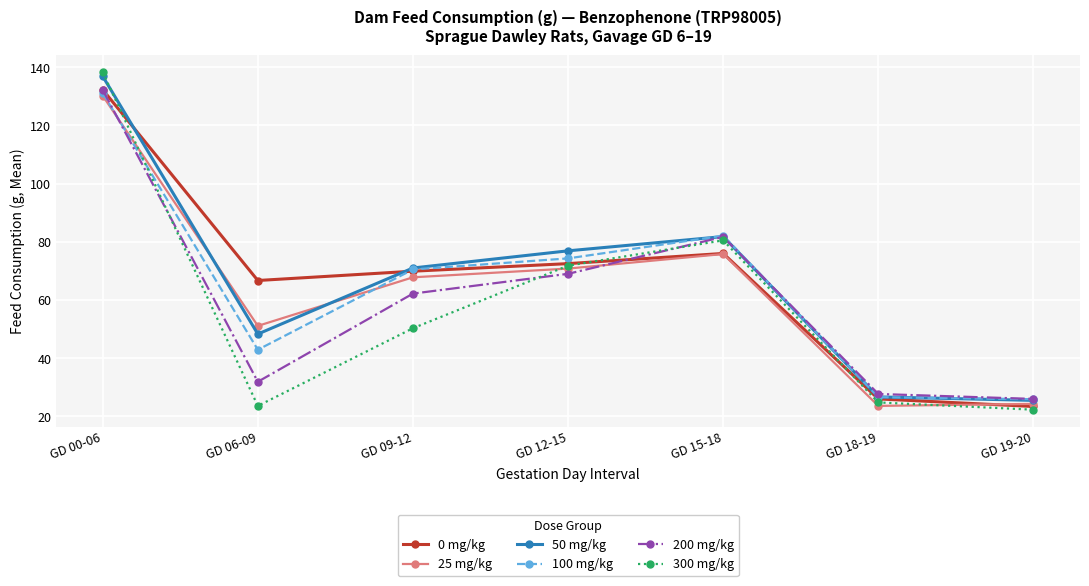

How many categories are shown in the chart?

7